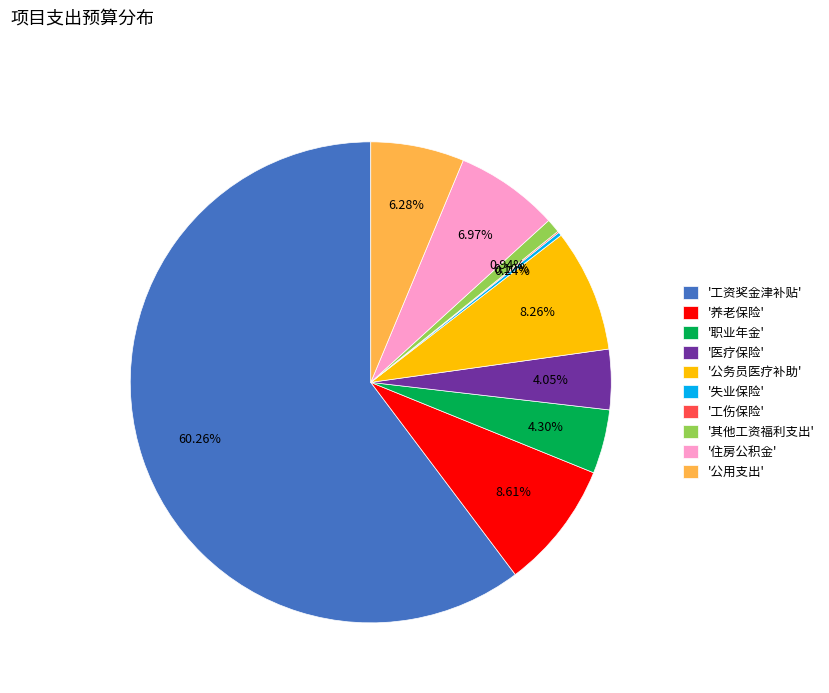

Do '公用支出' and '其他工资福利支出' together represent more than half of the pie?

No